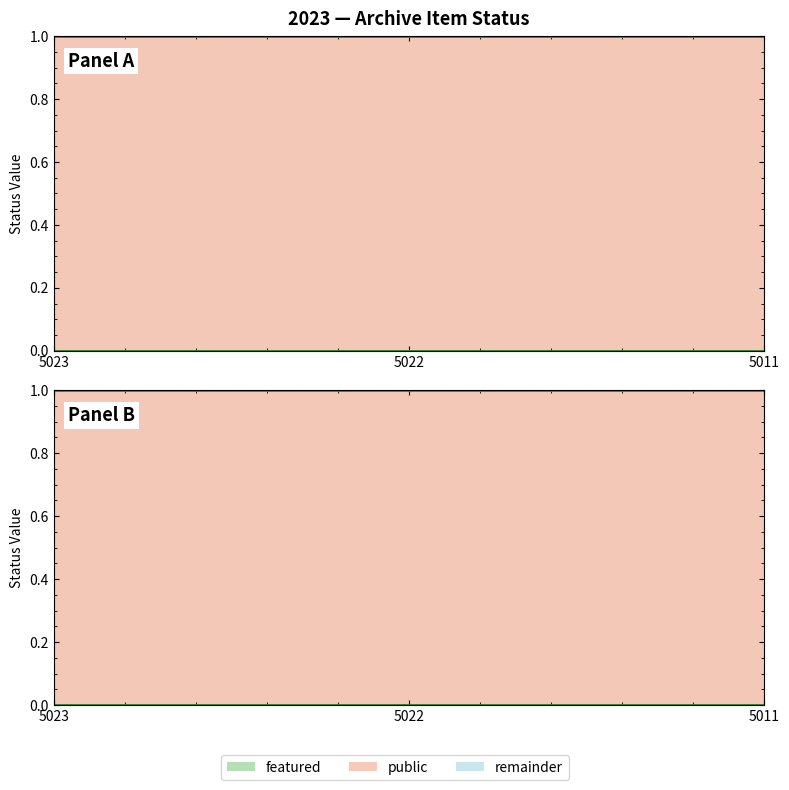

What is the maximum value for public?

1